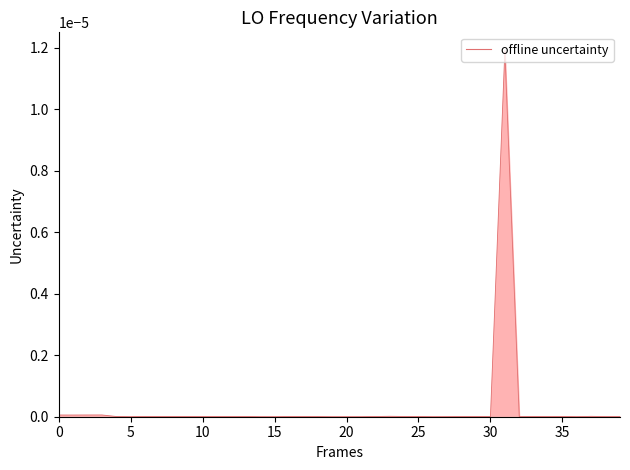

True or false: the data shows 0.0 at 10.

True